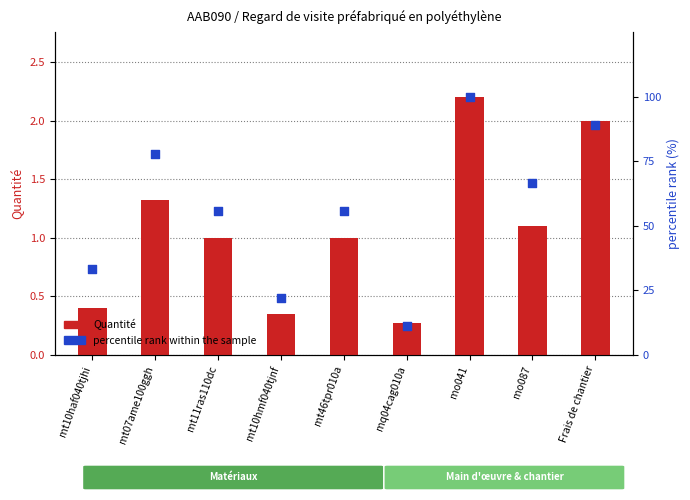

Which series has the largest total across all categories?

percentile rank within the sample